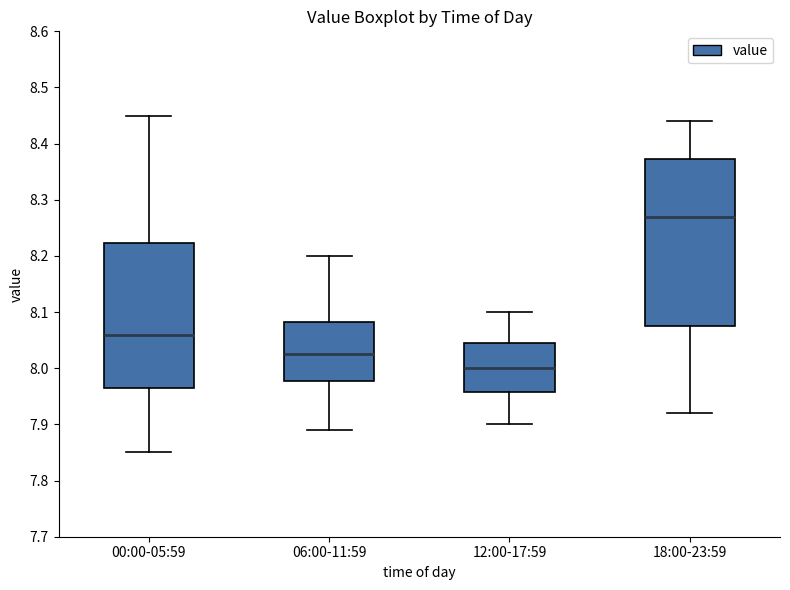

Where does the lower whisker of the box for 18:00-23:59 end on the y-axis? The values are not printed on the chart, so give them approximately, as read against the axis.

7.92